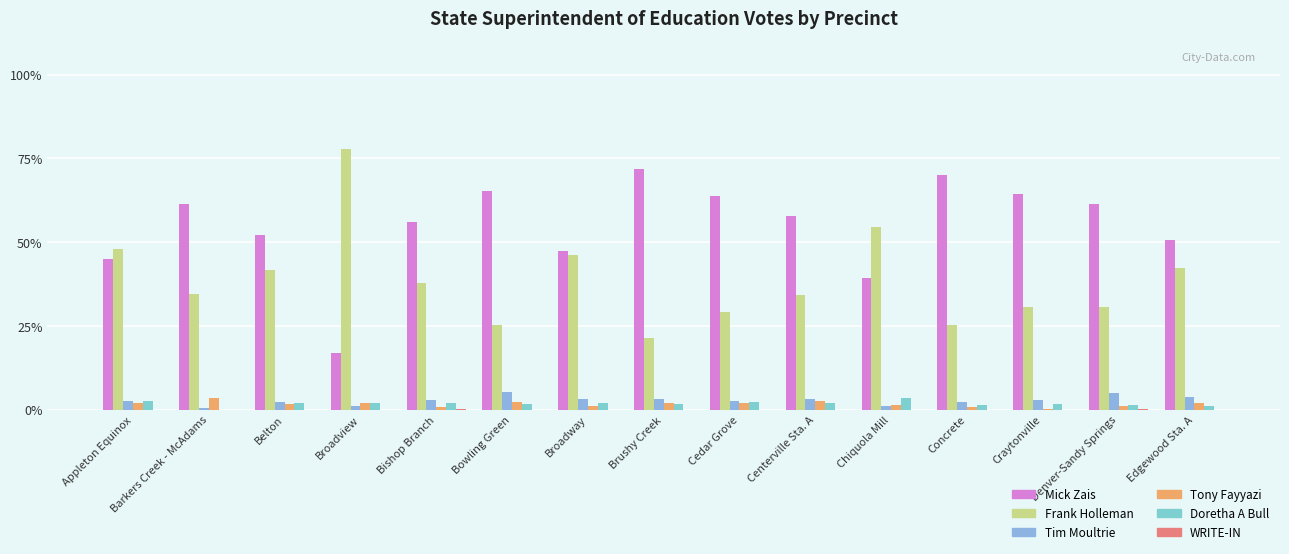

Which label corresponds to the largest value in the chart?

Broadview